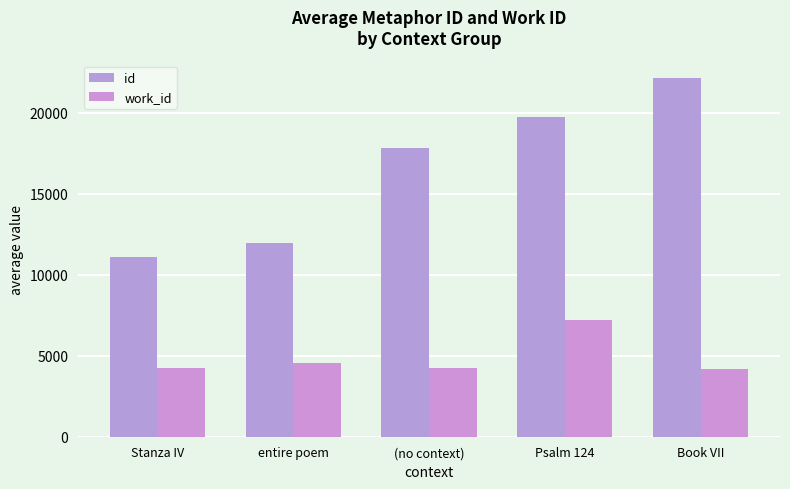

List the series in order of their overall mean, lowest first.

work_id, id